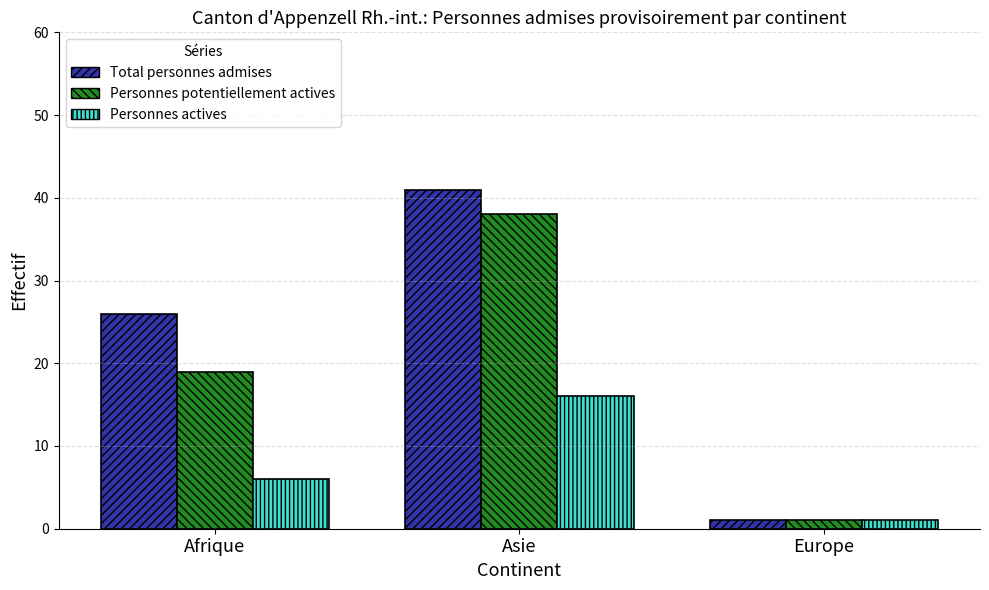

List the series in order of their peak value, lowest first.

Personnes actives, Personnes potentiellement actives, Total personnes admises